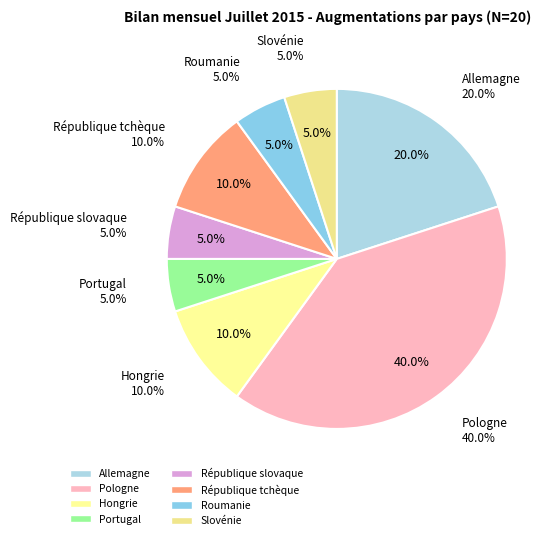

What portion of the pie excludes République tchèque?

90.0%